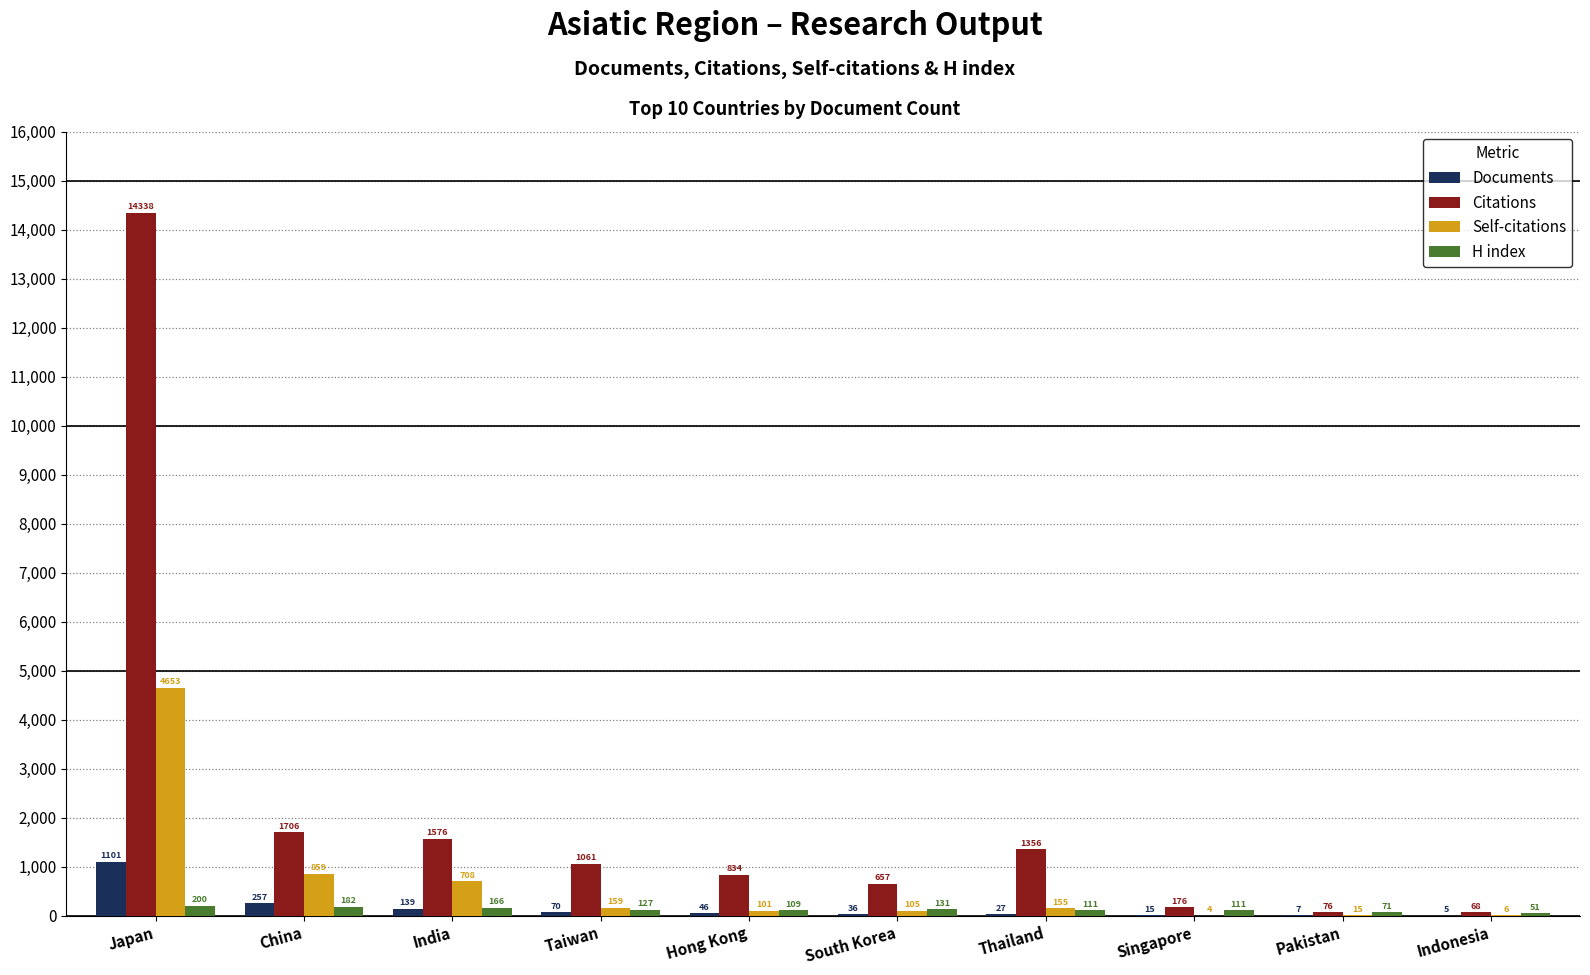

What is the spread (max minus min) of values at Pakistan?

69